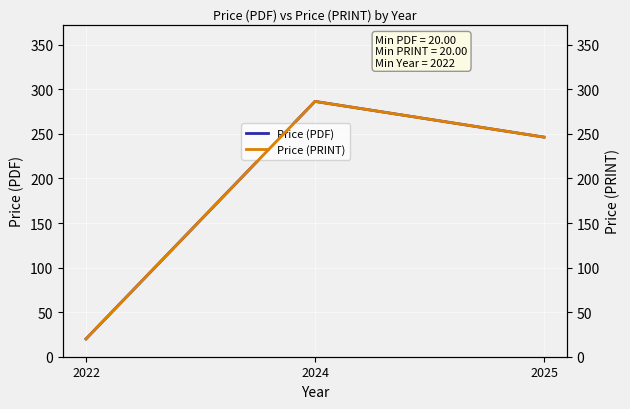

Is it true that Price (PRINT) equals 246.3 at 2025?

True